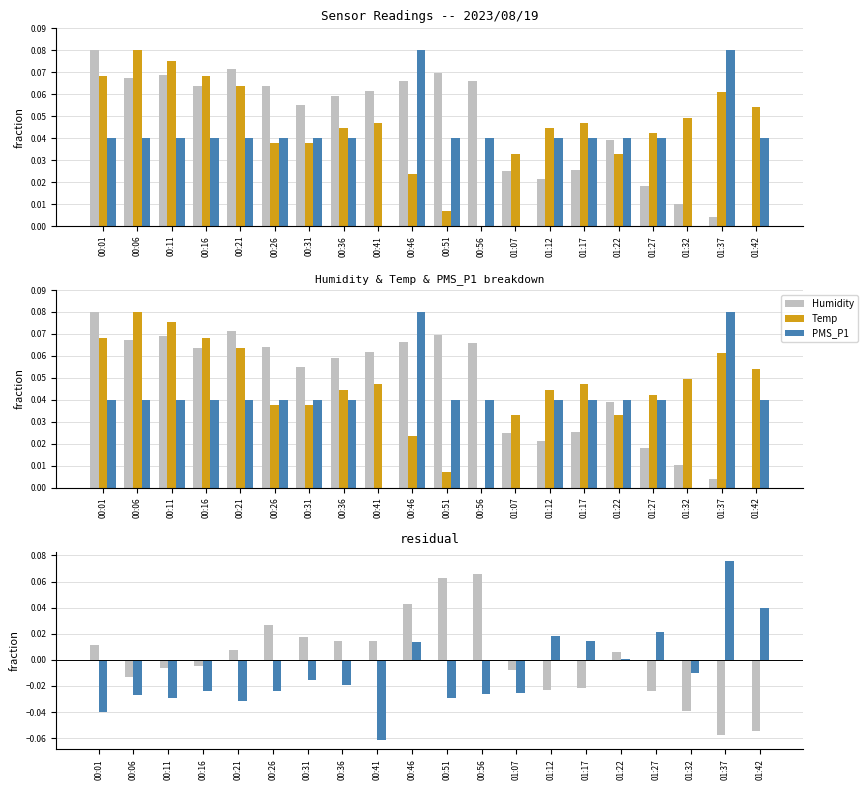

Which series changed the most between 00:06 and 00:11?

Humidity-Temp residual